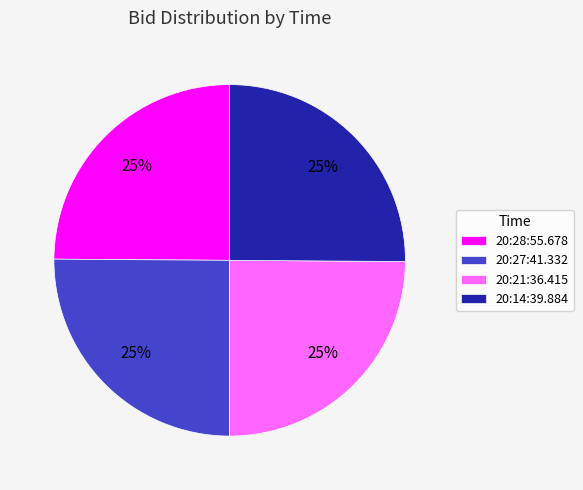

True or false: 20:14:39.884 accounts for 25% of the total.

True